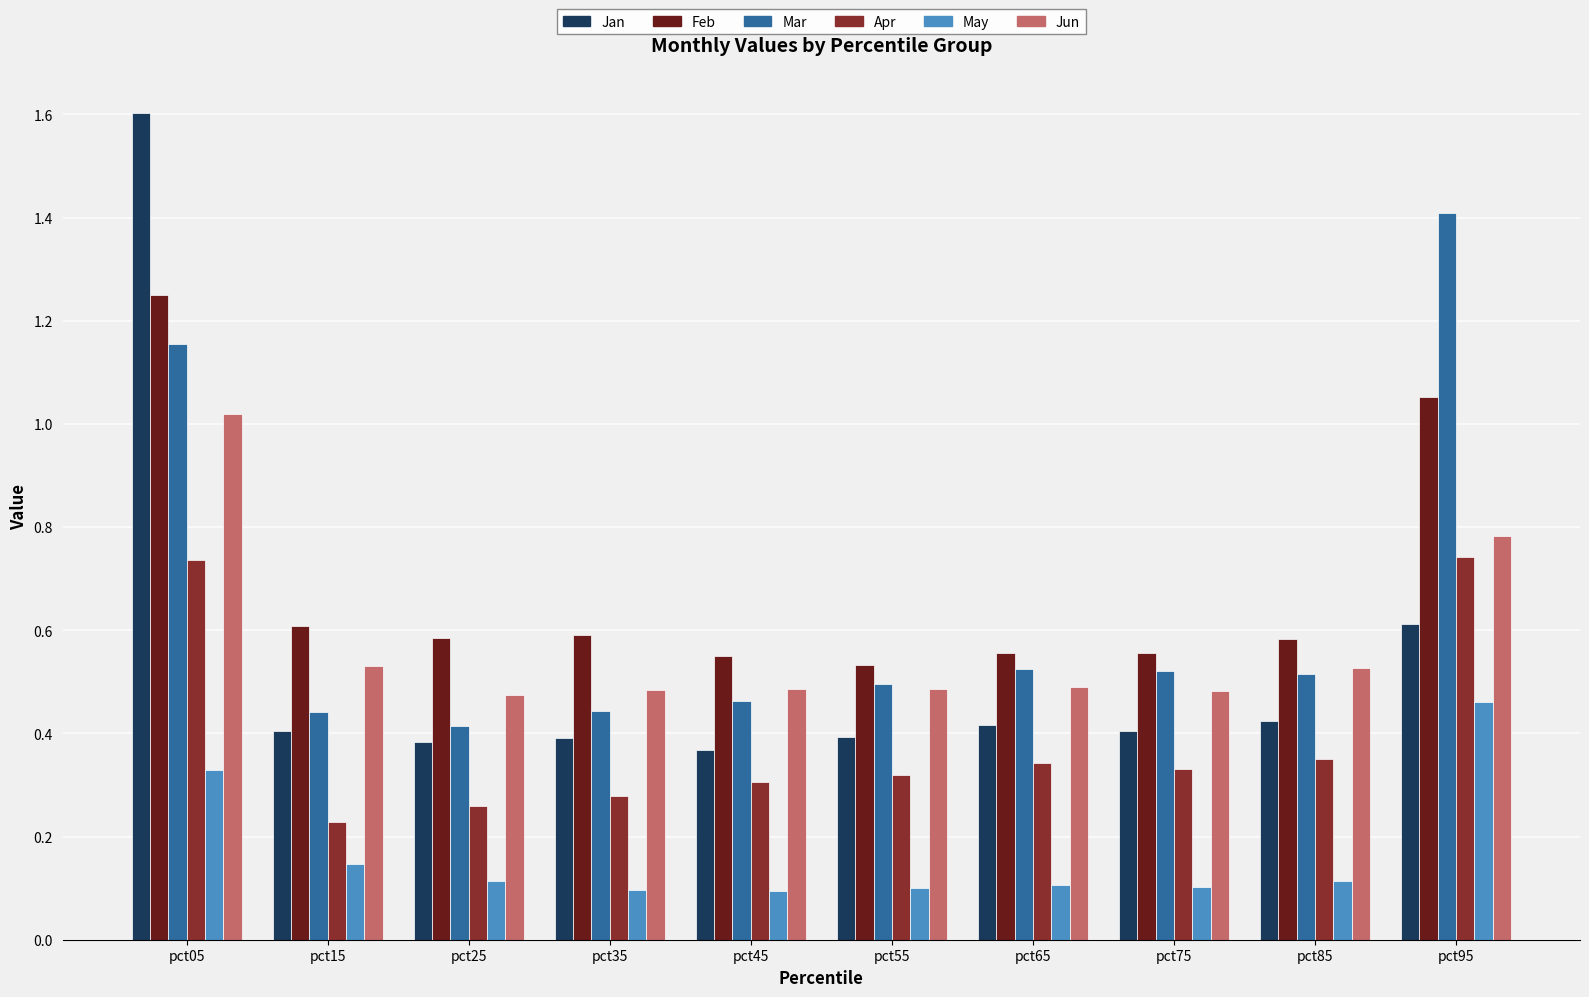

Which category has the highest value in the May series?

pct95